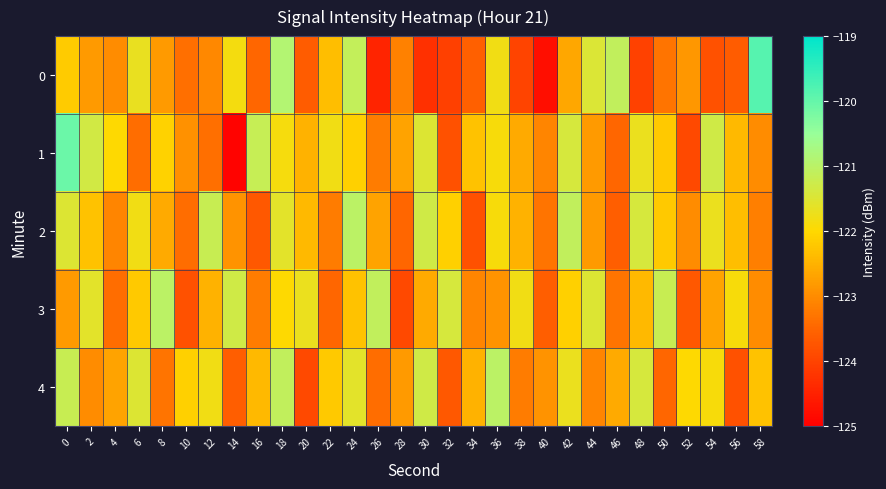

Reading left to right, what are all the values shown in this chart?

0: 0=-122.2	2=-122.8	4=-123.0	6=-121.7	8=-122.8	10=-123.4	12=-123.0	14=-121.8	16=-123.5	18=-120.9	20=-123.6	22=-122.3	24=-121.1	26=-124.4	28=-123.1	30=-124.3	32=-124.0	34=-123.6	36=-121.8	38=-124.0	40=-124.8	42=-122.6	44=-121.5	46=-121.1	48=-124.0	50=-123.3	52=-122.8	54=-123.8	56=-123.6	58=-119.8
1: 0=-120.1	2=-121.3	4=-122.0	6=-123.4	8=-122.1	10=-122.9	12=-123.4	14=-124.9	16=-121.2	18=-121.9	20=-122.5	22=-121.8	24=-122.1	26=-123.2	28=-122.7	30=-121.5	32=-123.8	34=-122.3	36=-121.9	38=-122.6	40=-123.1	42=-121.4	44=-122.8	46=-123.5	48=-121.7	50=-122.2	52=-123.9	54=-121.3	56=-122.4	58=-123.0
2: 0=-121.5	2=-122.3	4=-123.1	6=-121.8	8=-122.6	10=-123.4	12=-121.2	14=-122.9	16=-123.7	18=-121.6	20=-122.4	22=-123.2	24=-121.0	26=-122.7	28=-123.5	30=-121.3	32=-122.1	34=-123.8	36=-121.9	38=-122.5	40=-123.3	42=-121.1	44=-122.8	46=-123.6	48=-121.4	50=-122.2	52=-123.0	54=-121.7	56=-122.3	58=-123.2
3: 0=-122.8	2=-121.6	4=-123.4	6=-122.2	8=-121.0	10=-123.8	12=-122.5	14=-121.3	16=-123.2	18=-122.0	20=-121.7	22=-123.5	24=-122.3	26=-121.1	28=-123.9	30=-122.6	32=-121.4	34=-123.1	36=-122.9	38=-121.8	40=-123.6	42=-122.1	44=-121.5	46=-123.3	48=-122.4	50=-121.2	52=-123.7	54=-122.7	56=-121.9	58=-123.0
4: 0=-121.2	2=-123.0	4=-122.7	6=-121.5	8=-123.3	10=-122.1	12=-121.8	14=-123.6	16=-122.4	18=-121.1	20=-123.9	22=-122.2	24=-121.6	26=-123.4	28=-122.8	30=-121.3	32=-123.7	34=-122.5	36=-121.0	38=-123.2	40=-122.9	42=-121.7	44=-123.1	46=-122.6	48=-121.4	50=-123.5	52=-122.0	54=-121.9	56=-123.8	58=-122.3